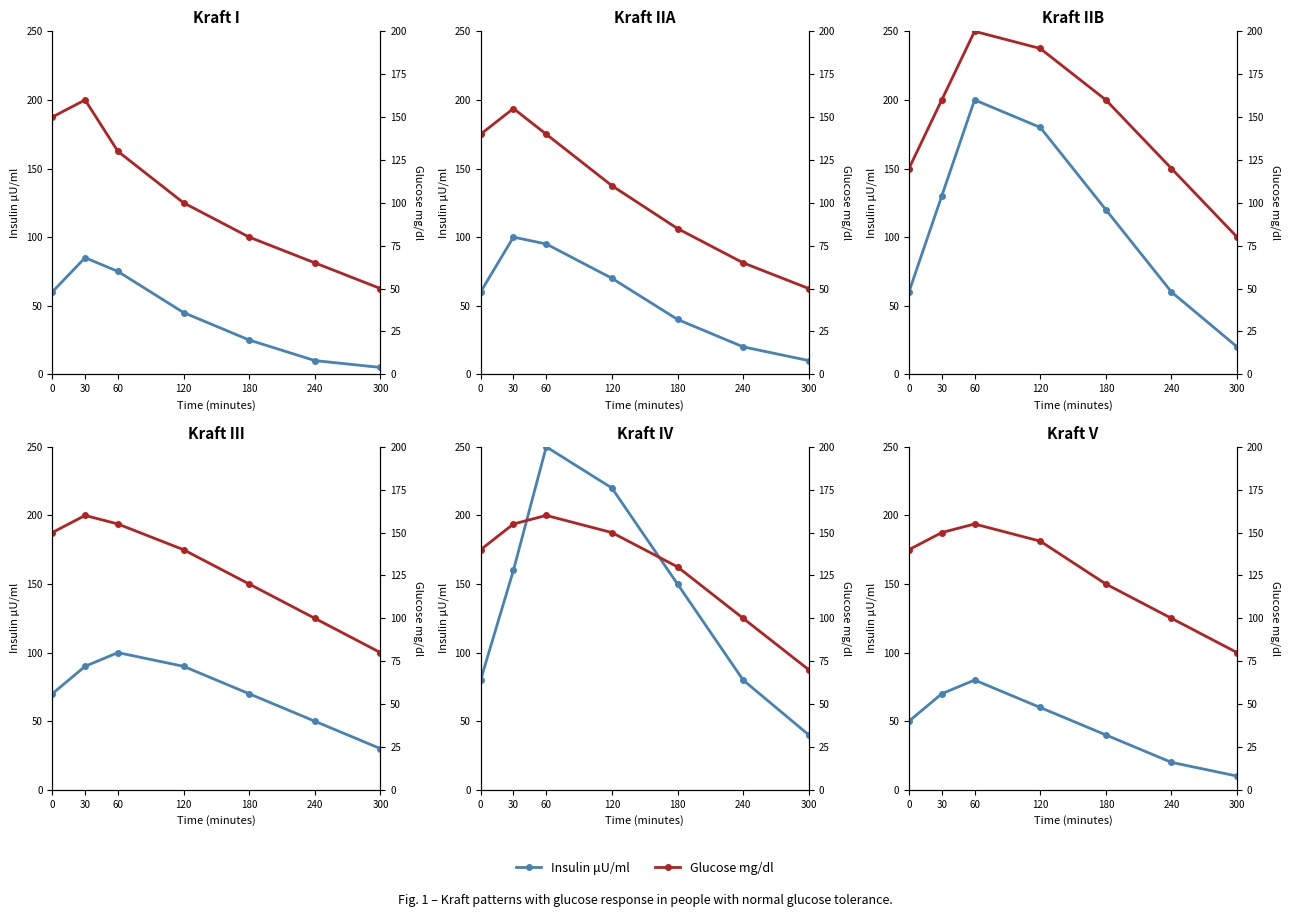

What is the spread (max minus min) of values at 0?

90